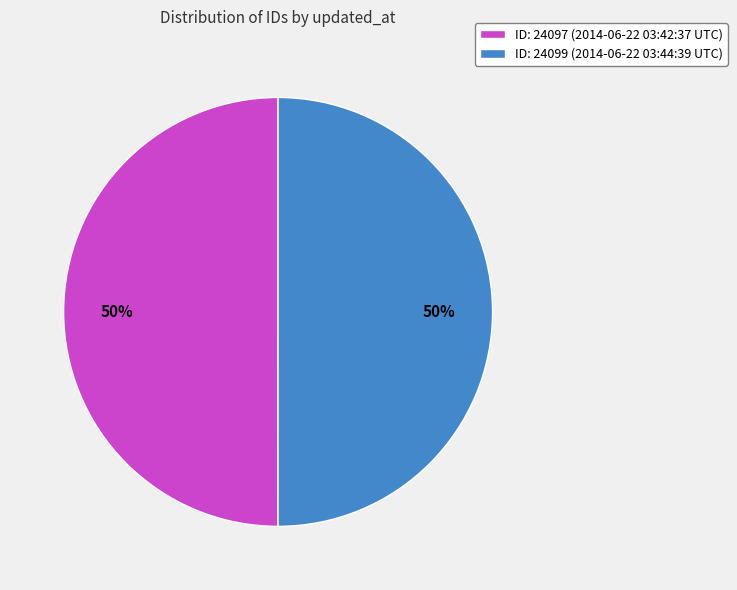

Is it true that ID: 24097 (2014-06-22 03:42:37 UTC) is 50% of the pie?

True